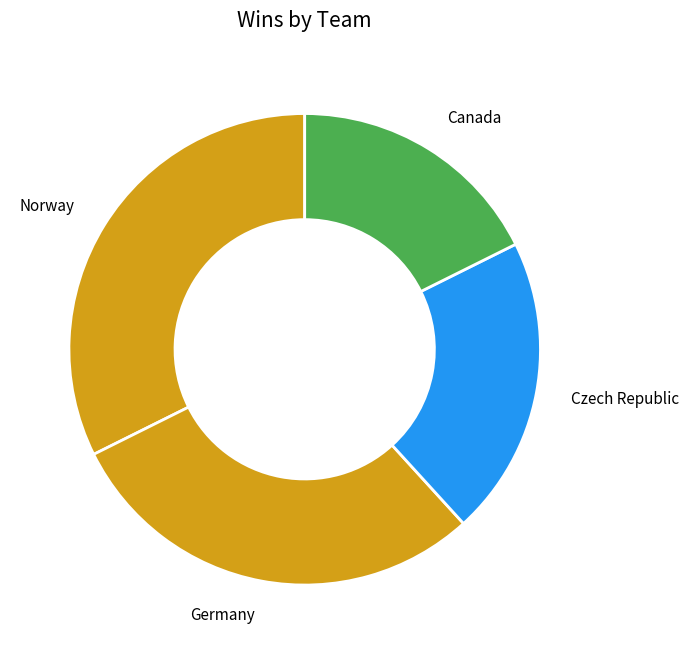

True or false: Germany accounts for 29% of the total.

True